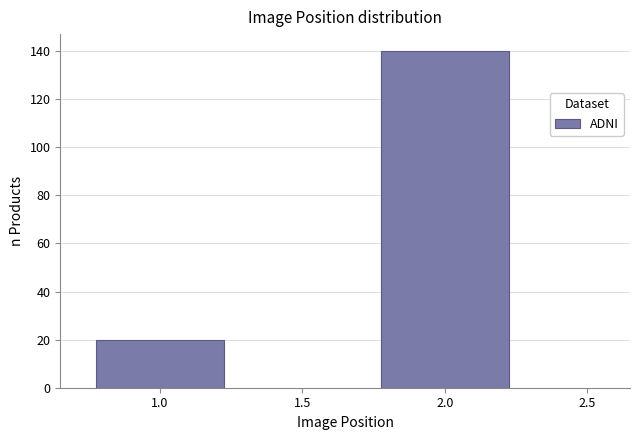

Reading left to right, what are all the values shown in this chart?

20	140